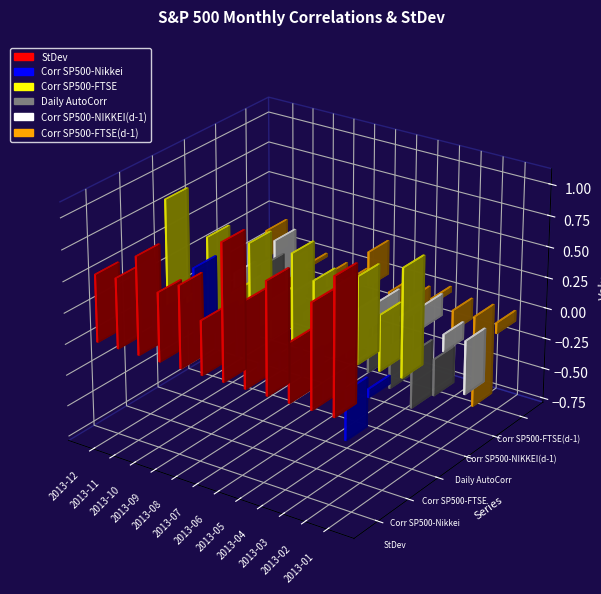

What is the sum of the Daily AutoCorr values at 2013-11 and 2013-05?

-0.6